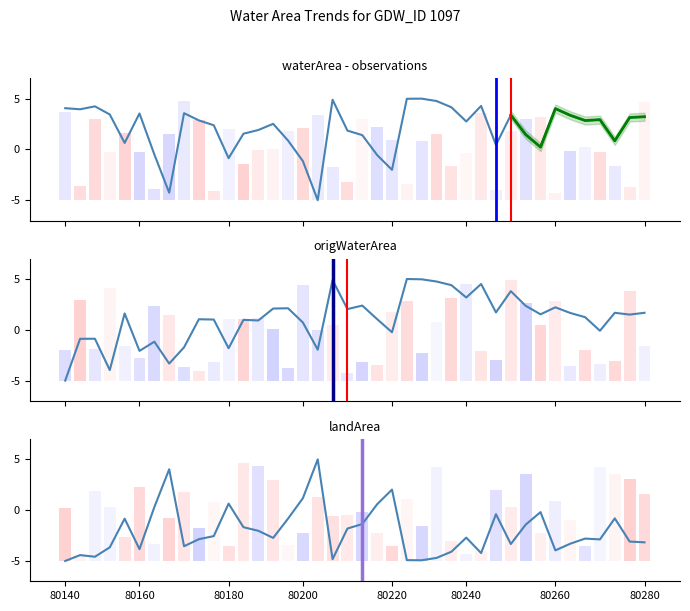

What is the highest value of the waterArea series?

5.0